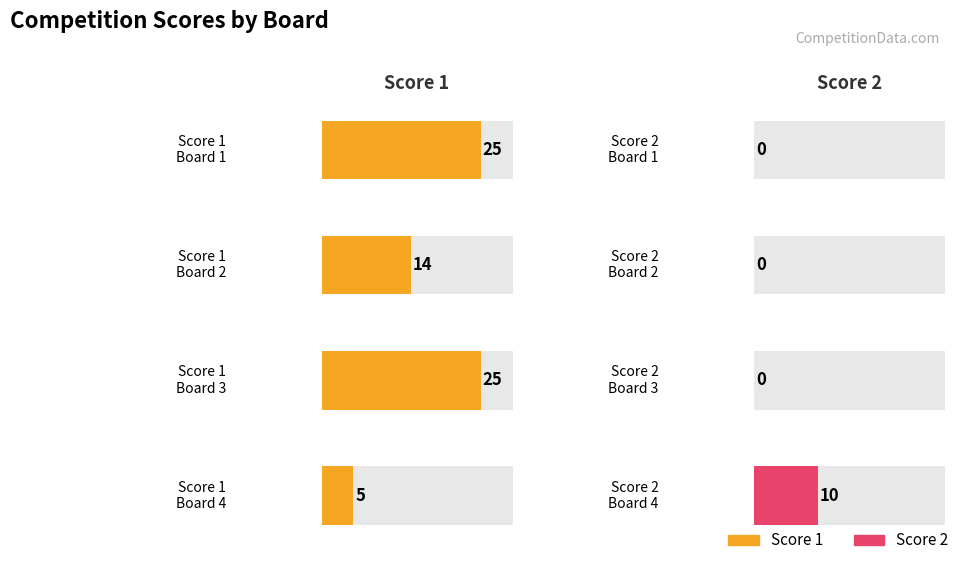

Is the value of Score 2 at Board 3 greater than the value of Score 1 at Board 3?

No